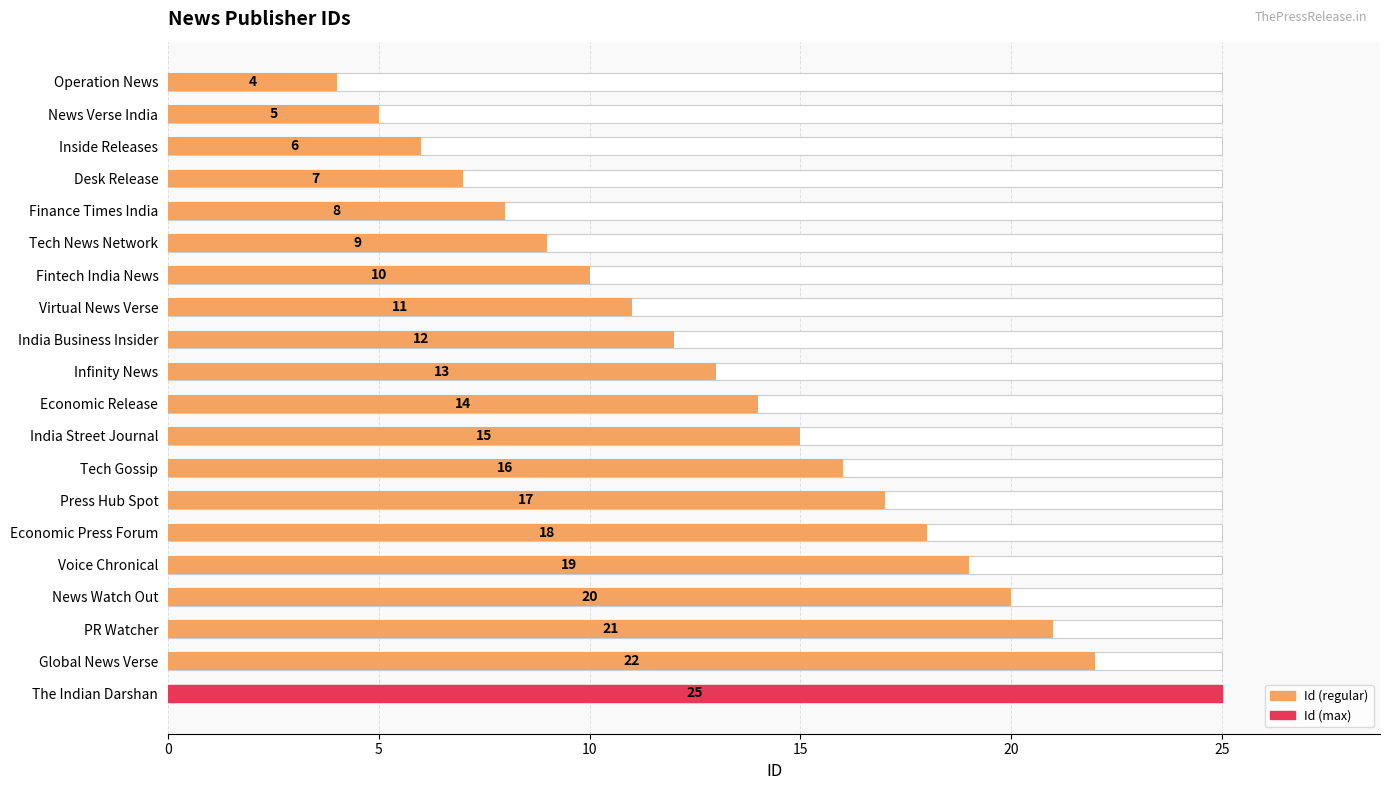

Which has a higher value, Voice Chronical or News Watch Out?

News Watch Out